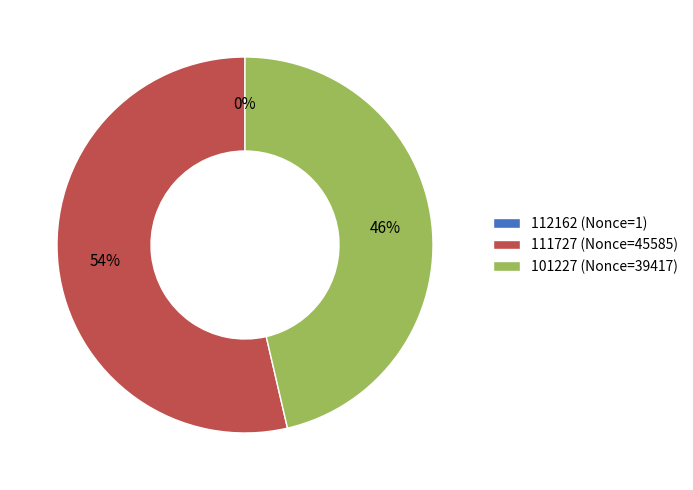

Between 101227 (Nonce=39417) and 111727 (Nonce=45585), which is larger?

111727 (Nonce=45585)